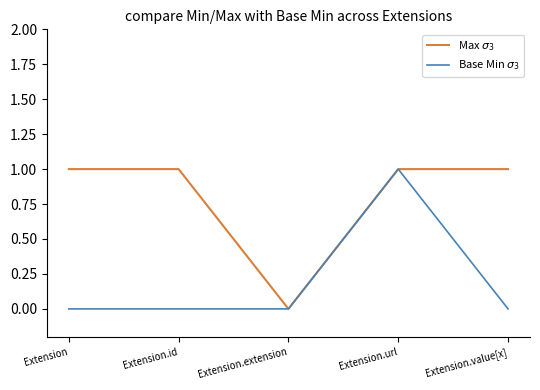

At which category is the sum across all series the highest?

Extension.url